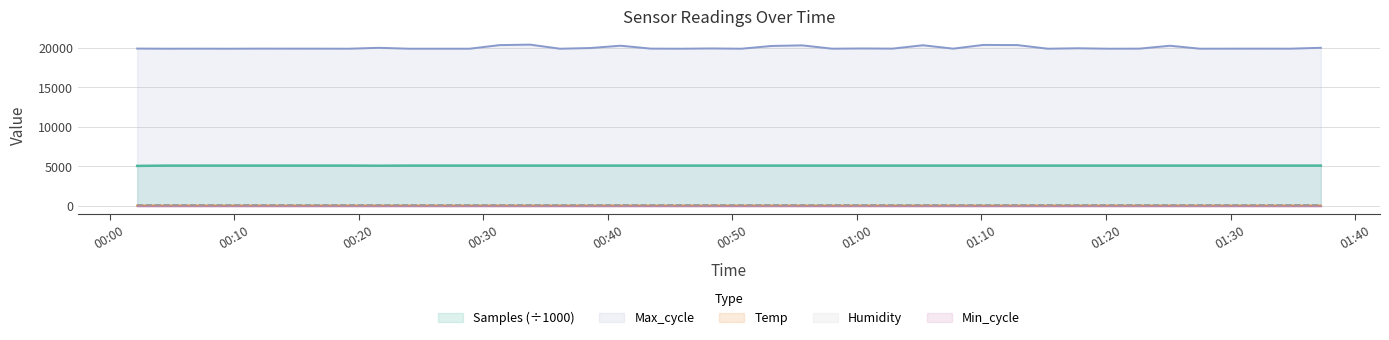

What is the value of the Temp point at the 38th from the left?

19.5